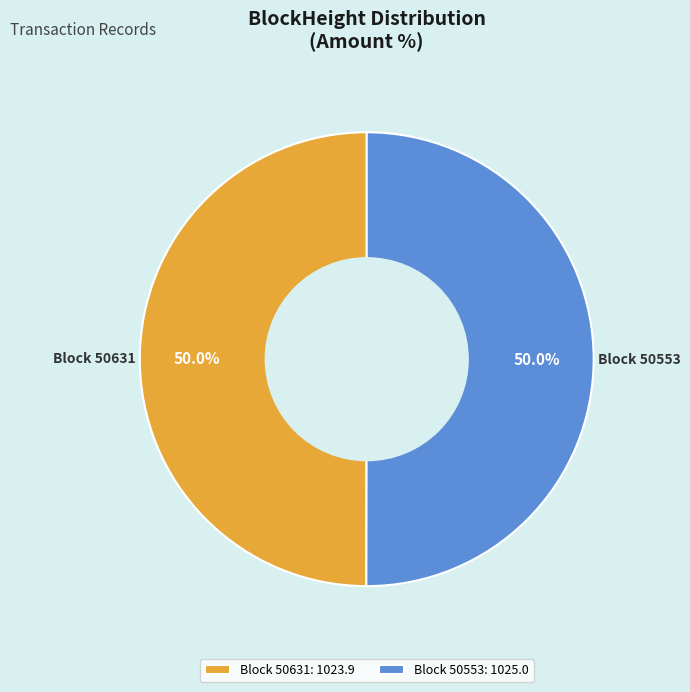

Combined, what portion of the pie is Block 50553: 1025.0 and Block 50631: 1023.9?

100.0%